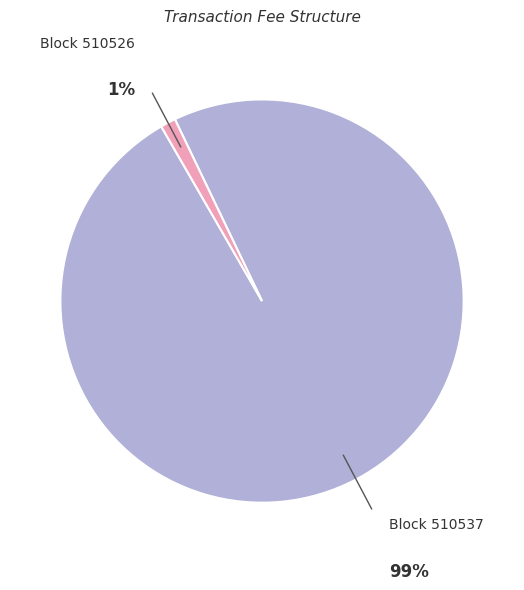

Does any single category account for the majority?

Yes